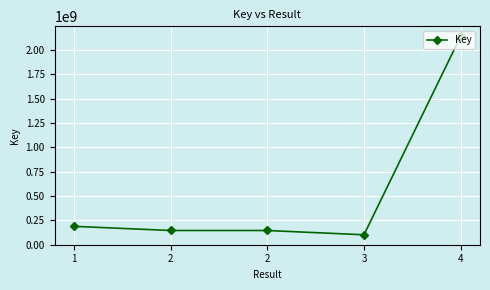

Does the chart have visible grid lines?

Yes